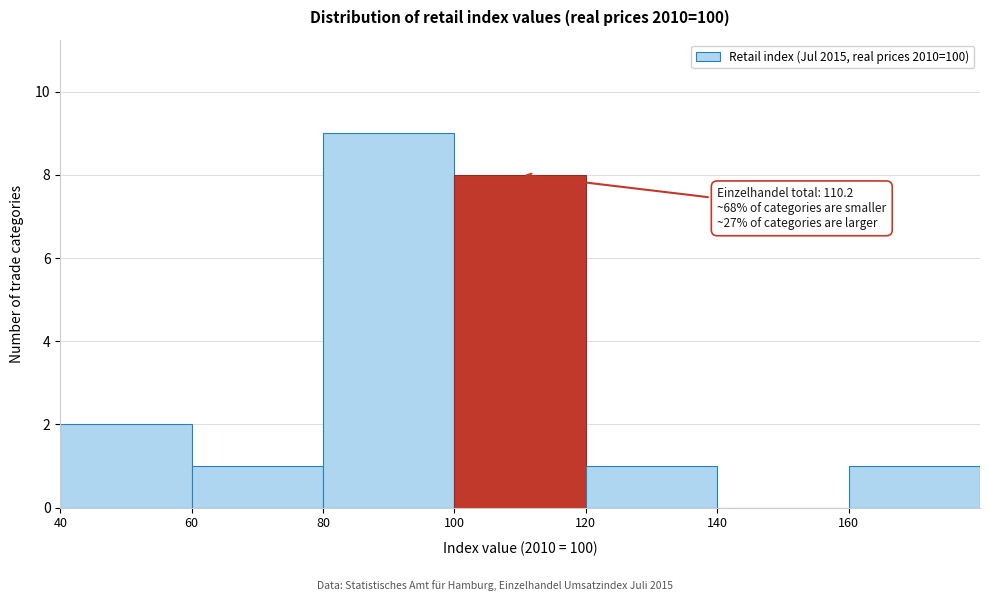

Which range on the x-axis has the tallest bar?

80 to 100